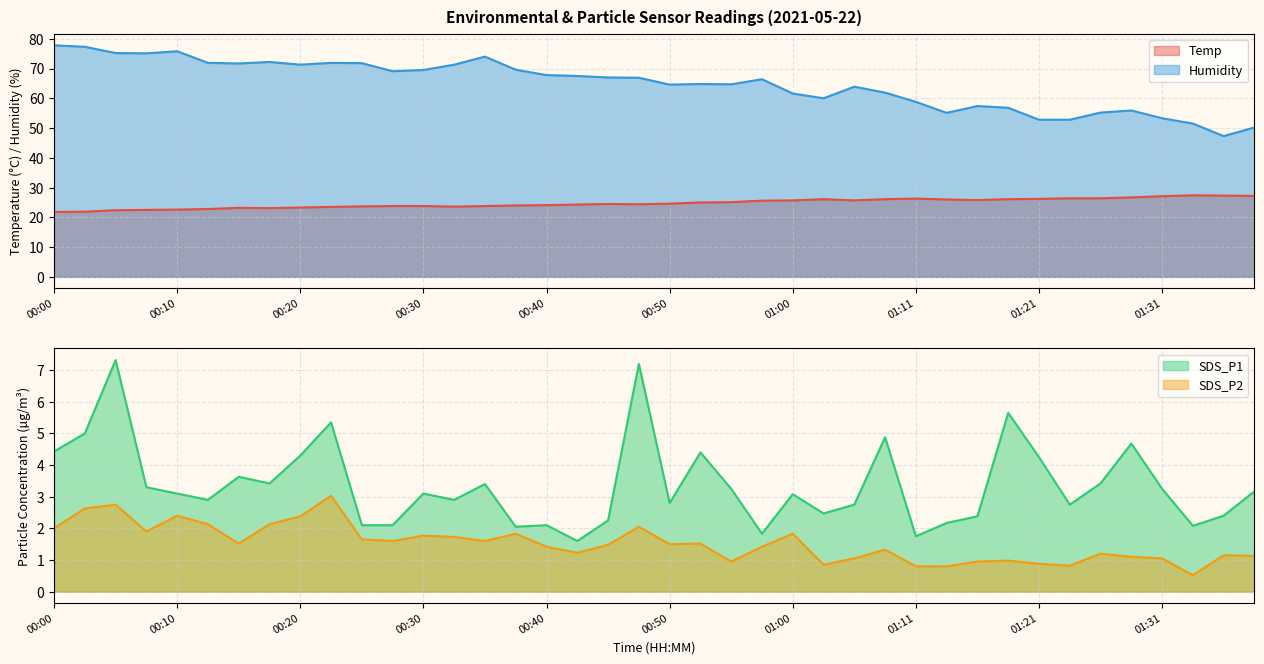

What is the value of the Humidity point at the 17th from the left?

67.8